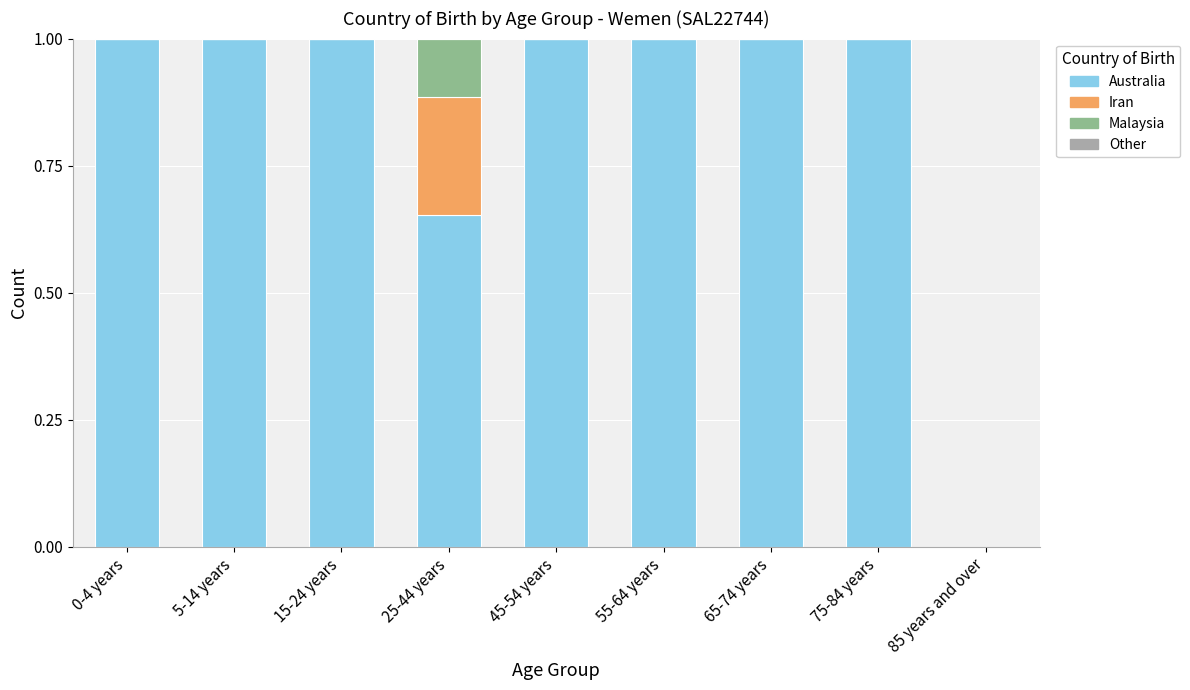

Is it true that Australia equals 1.0 at 55-64 years?

True